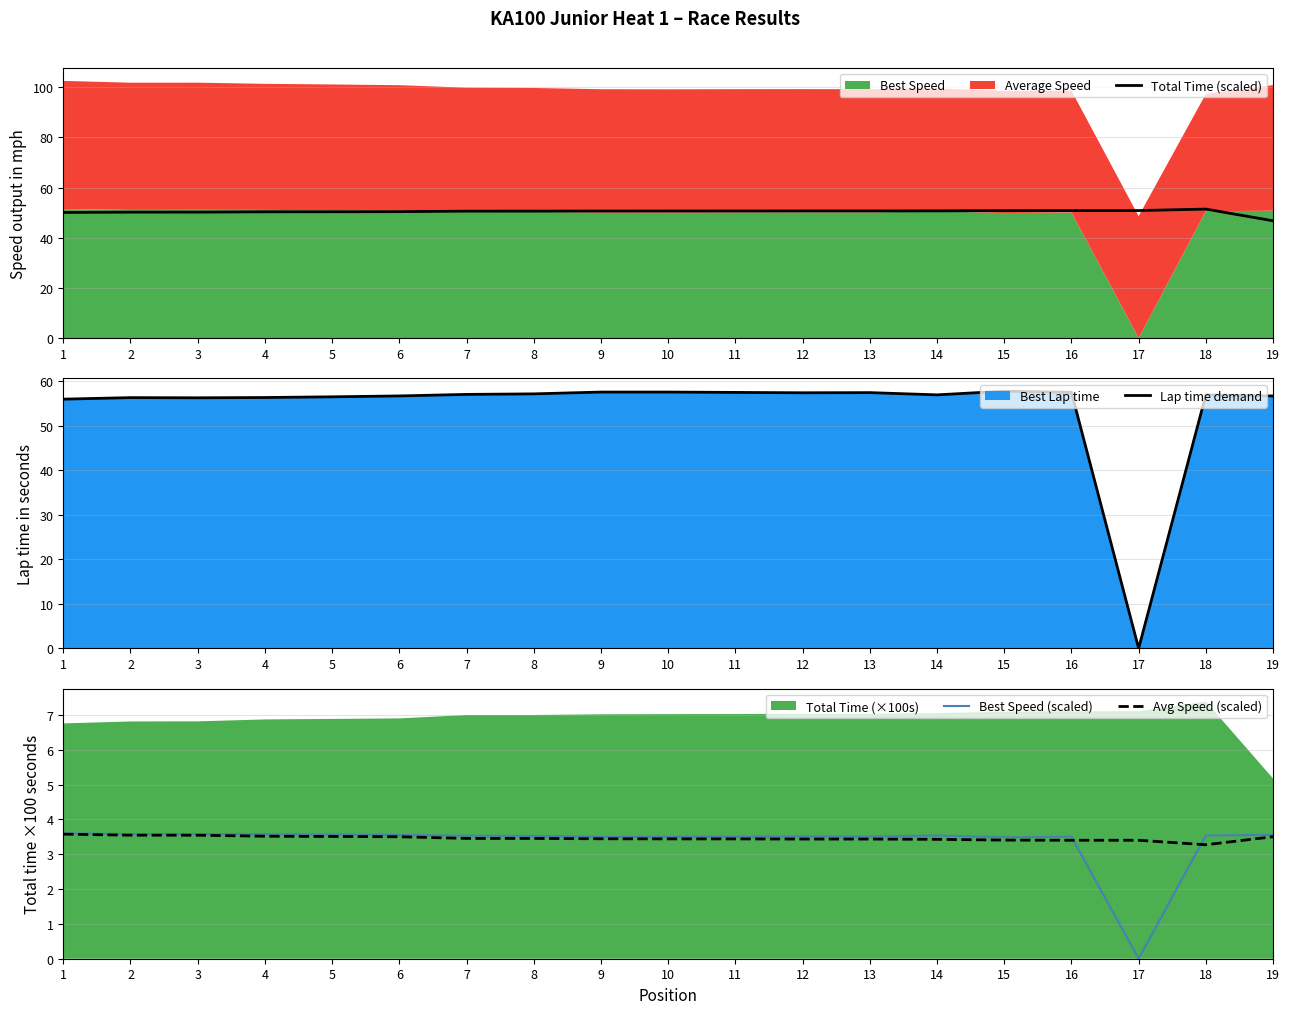

The value of Best Speed (scaled) at 6 is 1.6. True or false?

False